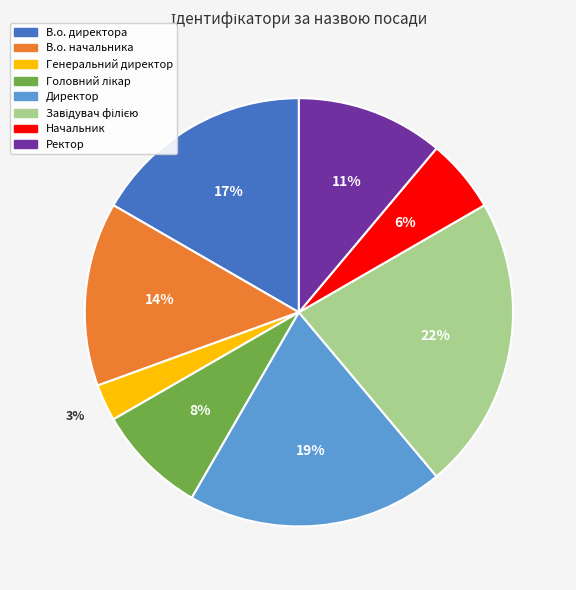

What is the smallest slice in the pie chart?

Генеральний директор